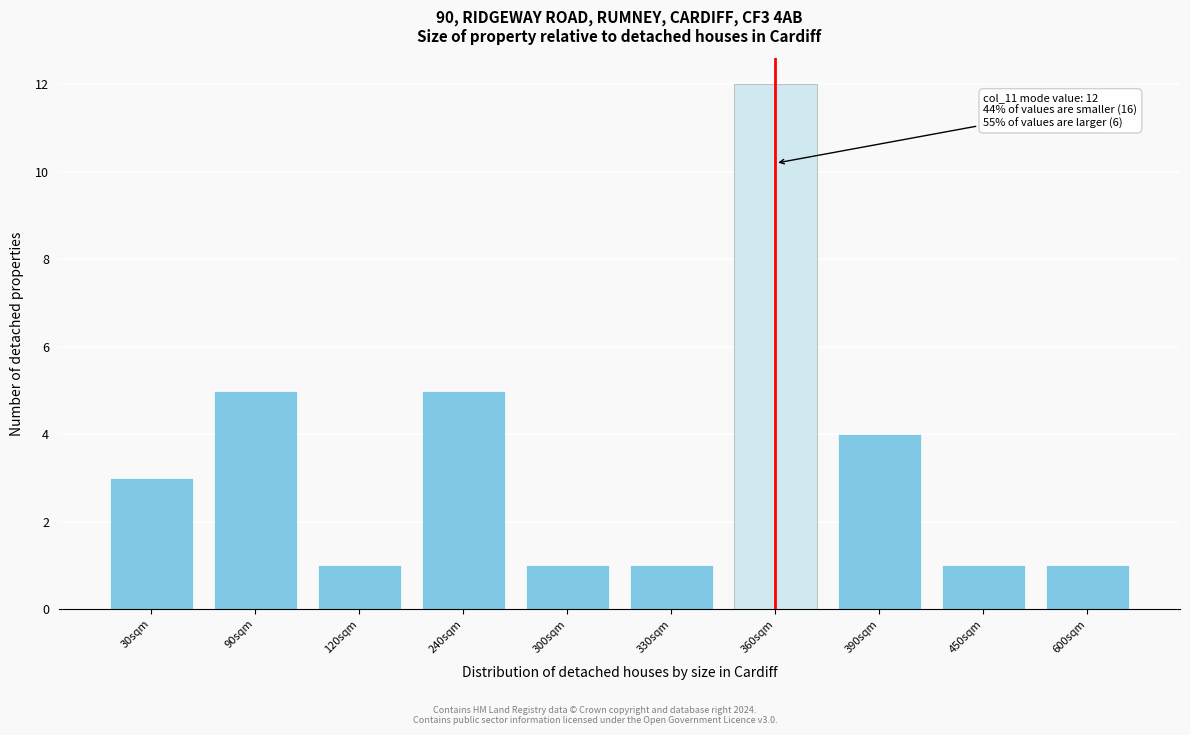

Reading right to left, extract all data points from this chart.

1	1	4	12	1	1	5	1	5	3